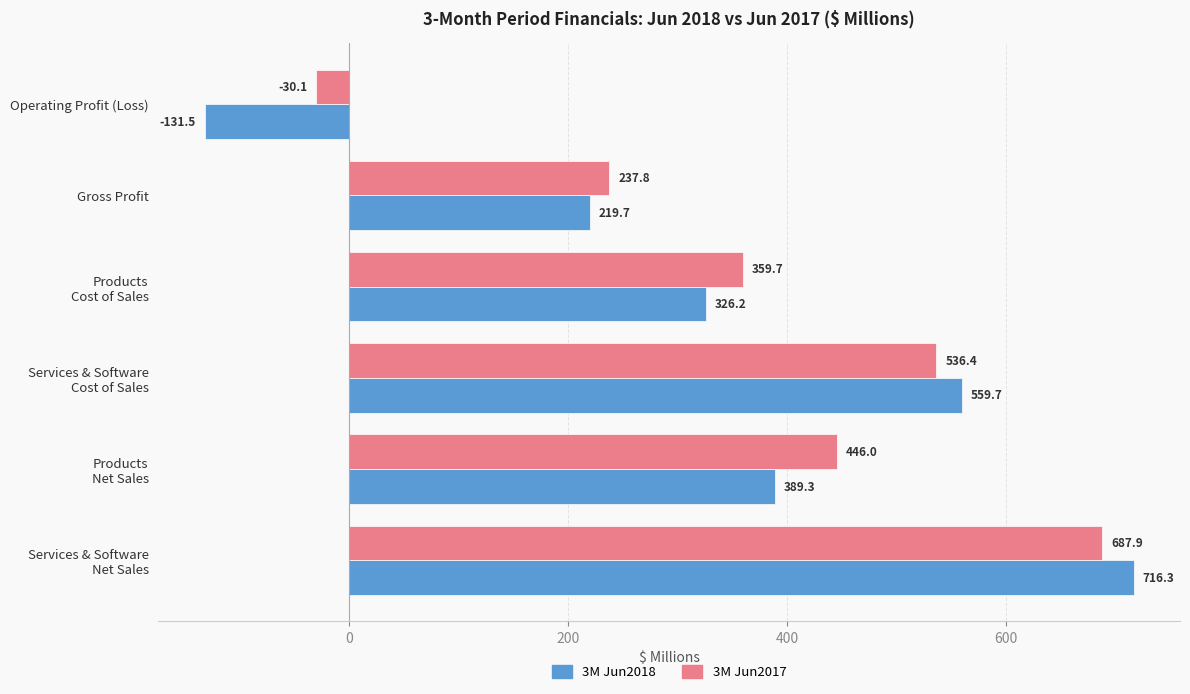

Which series has the largest total across all categories?

3M Jun2017